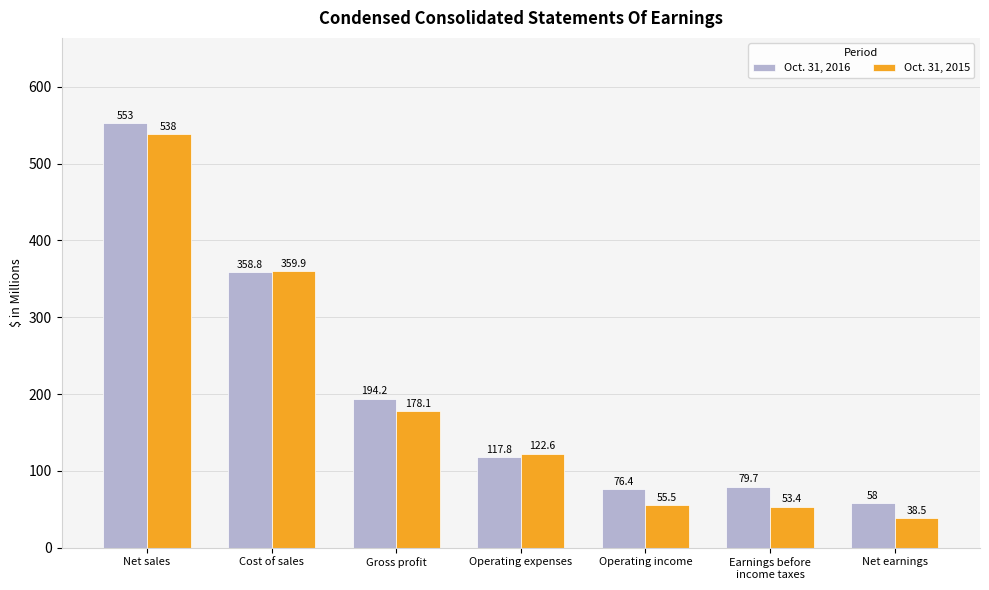

What is the difference between the second highest and minimum values in the Oct. 31, 2016 series?

300.8